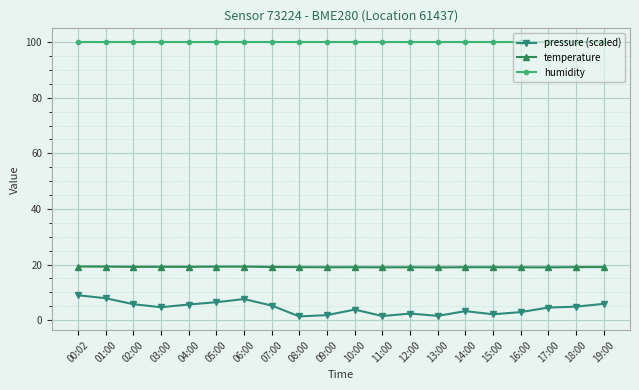

What is the smallest value displayed?

1.4